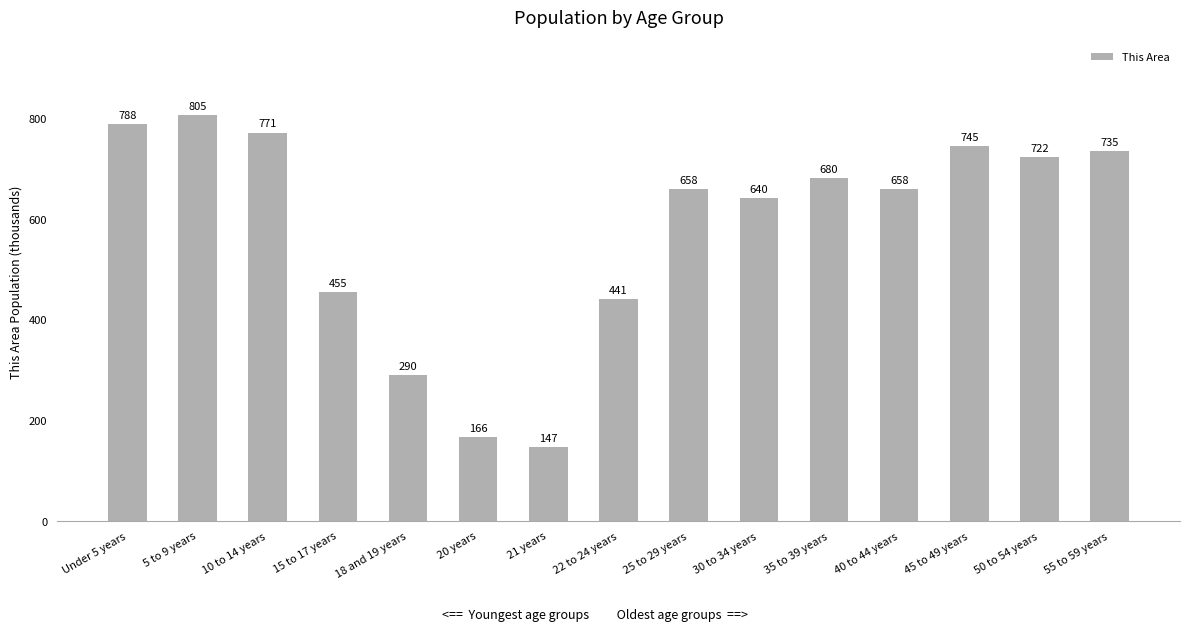

What position from the right is 5 to 9 years?

14